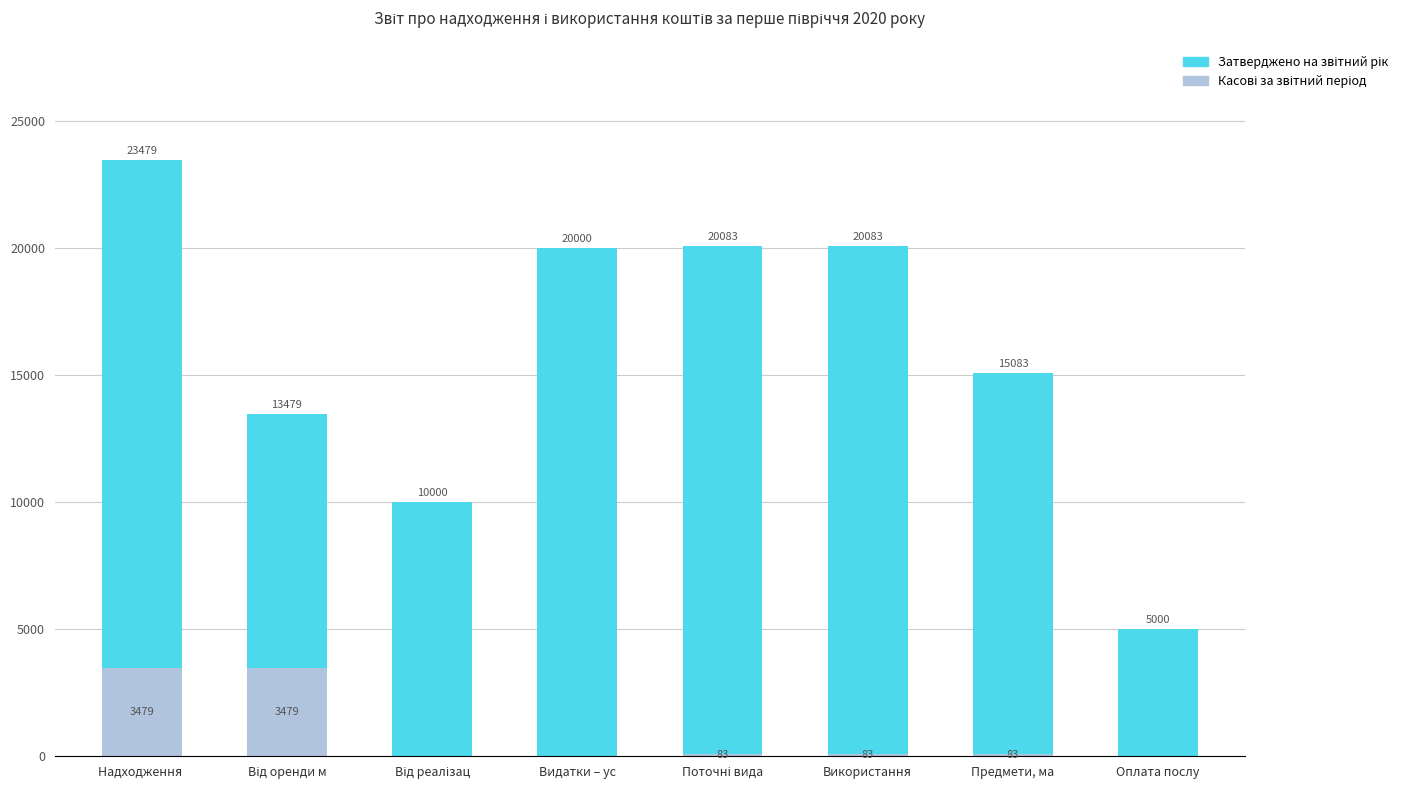

What is the total value across all series at Предмети, ма?

15083.0